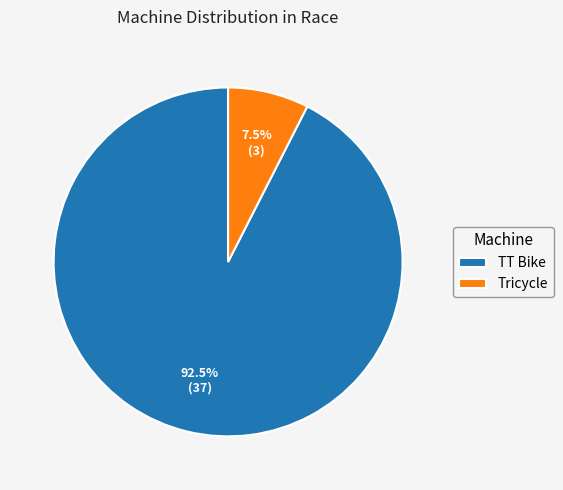

Which slice is the smallest?

Tricycle